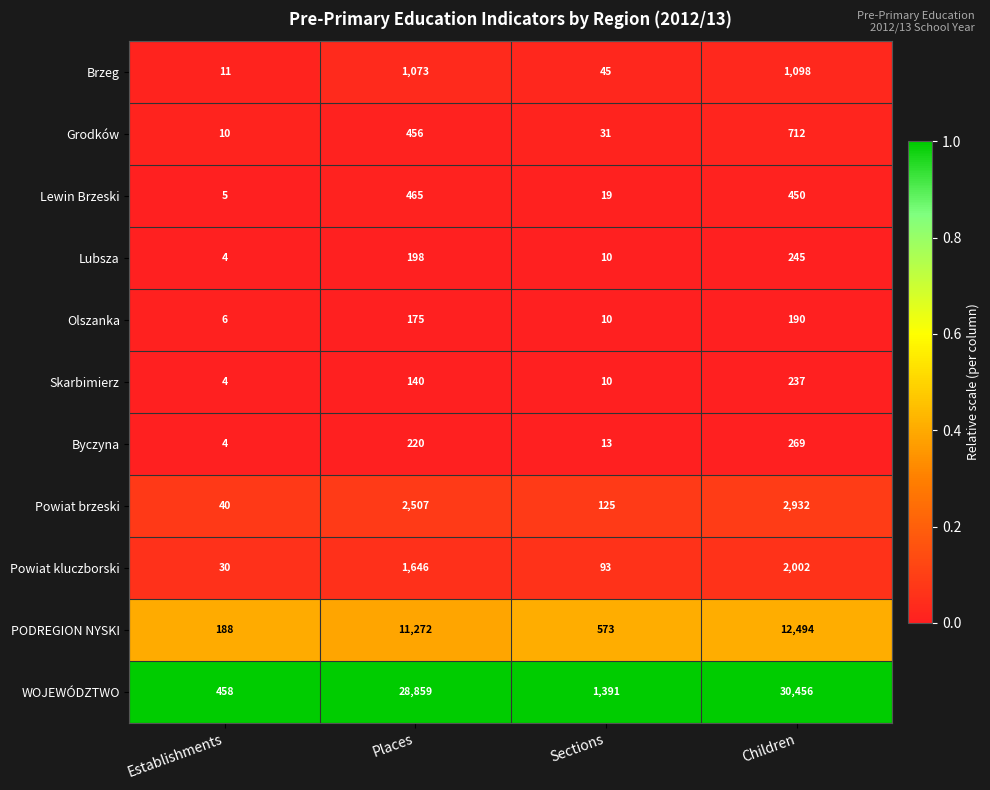

Which series has the largest total across all categories?

WOJEWÓDZTWO